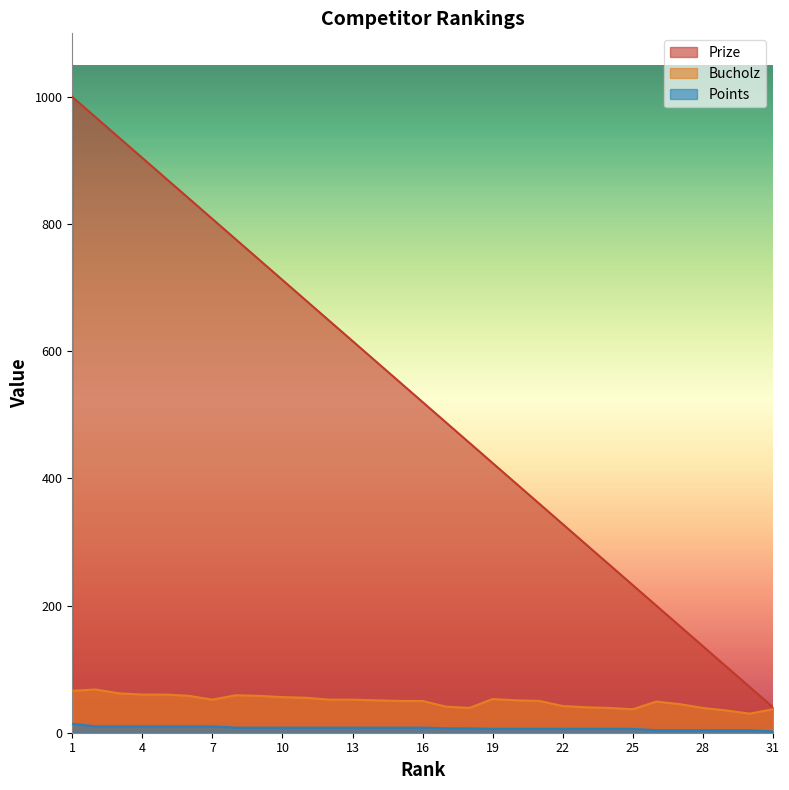

List the labels in order of Bucholz value, smallest first.

30, 29, 25, 31, 18, 24, 28, 23, 17, 22, 27, 26, 15, 16, 21, 14, 20, 7, 12, 13, 19, 11, 10, 6, 9, 8, 4, 5, 3, 1, 2